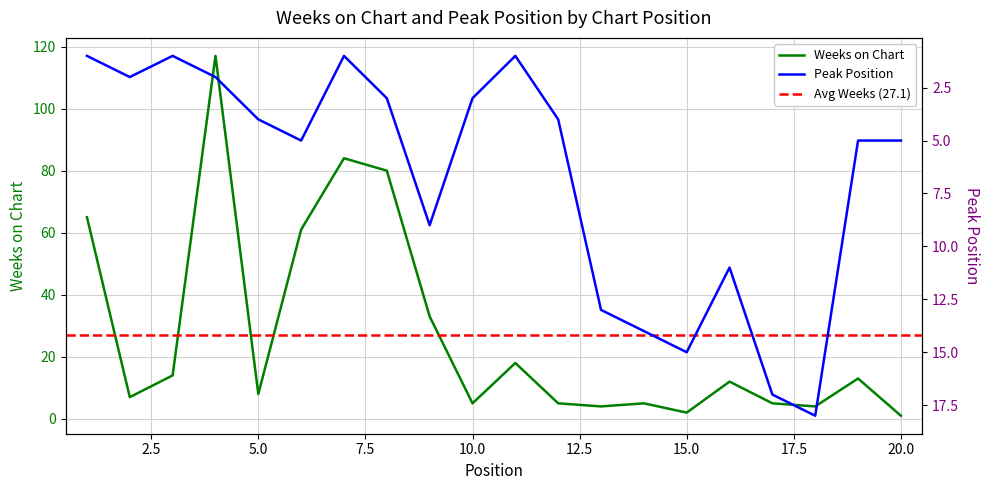

What is the difference between the maximum and minimum values in the Peak Position series?

17